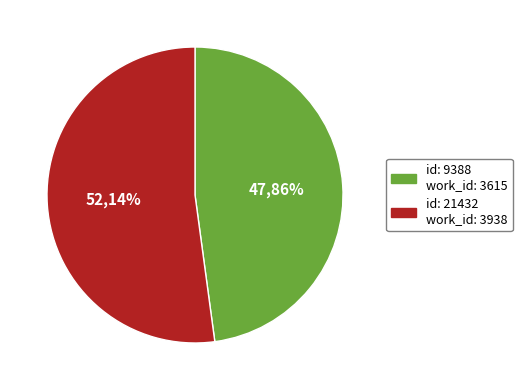

To the nearest percent, what is the difference between the 9388 and 21432 slice percentages?

4%